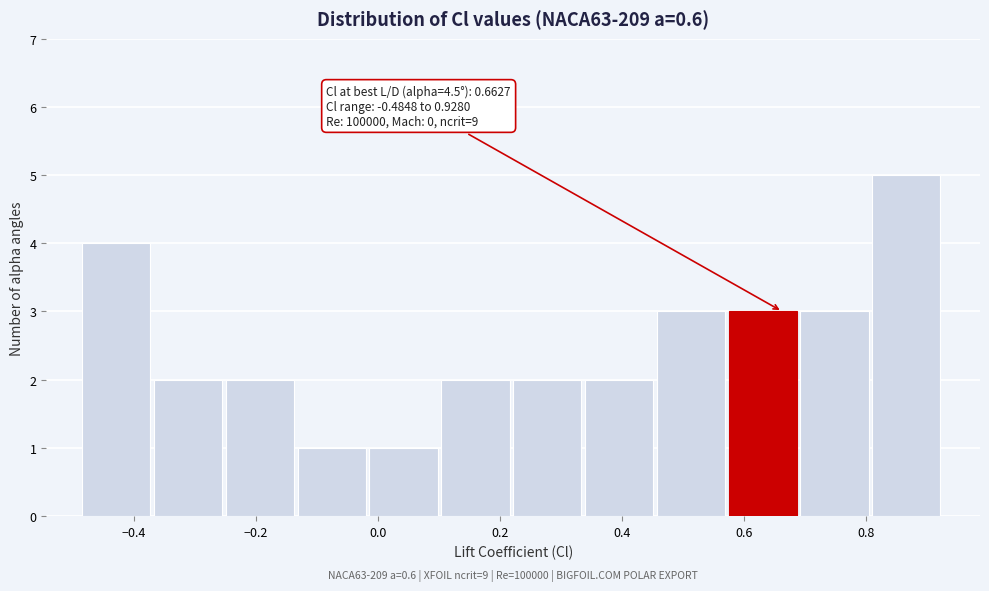

Which range on the x-axis has the tallest bar?

0.82 to 0.92